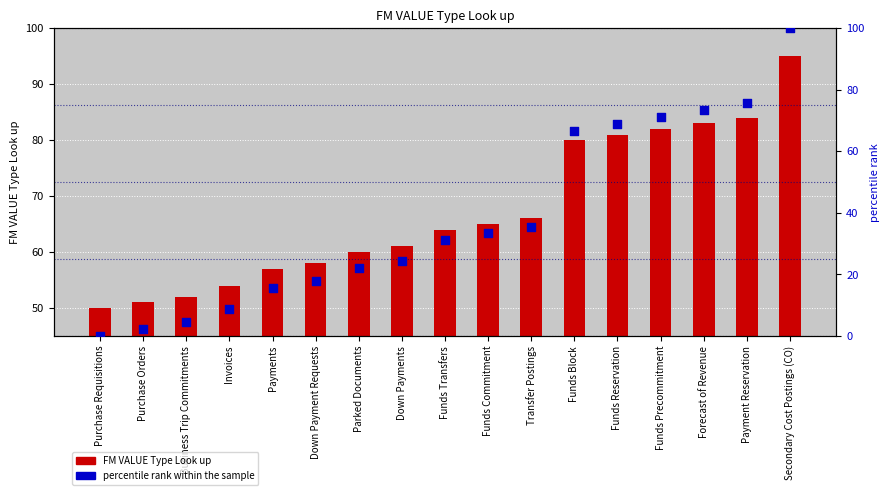

Which series contains the highest Y value?

percentile rank within the sample